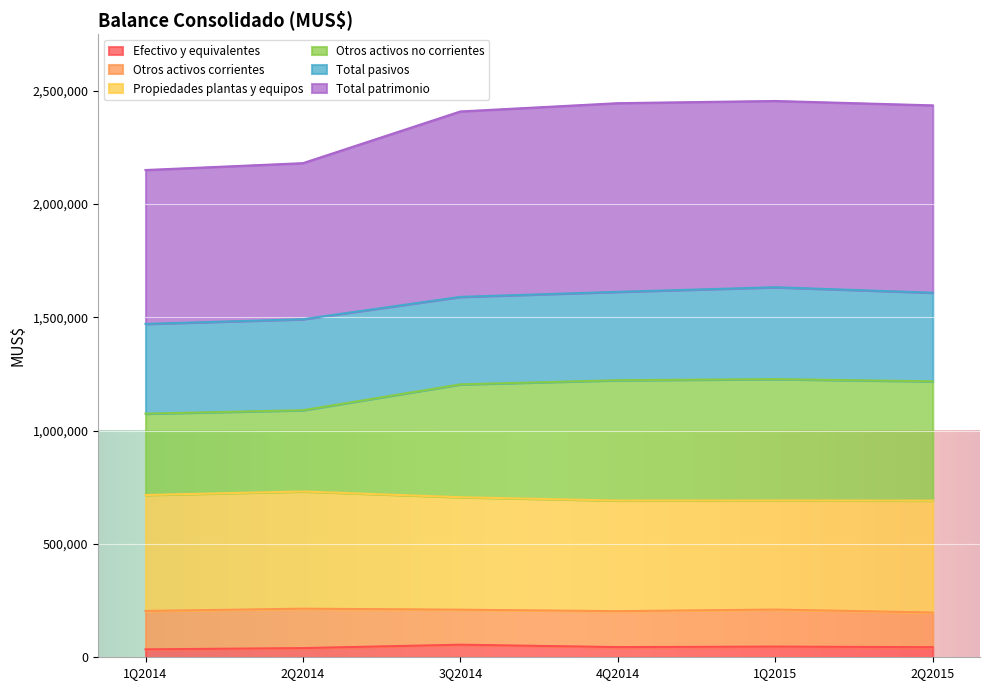

True or false: Total patrimonio has a value of 3298241 at 2Q2014.

False